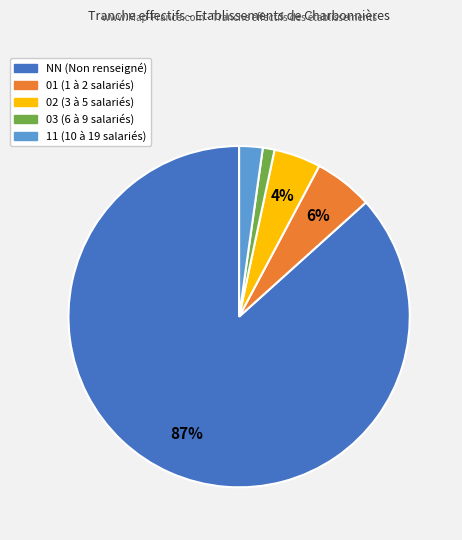

Between 02 and 03, which is larger?

02